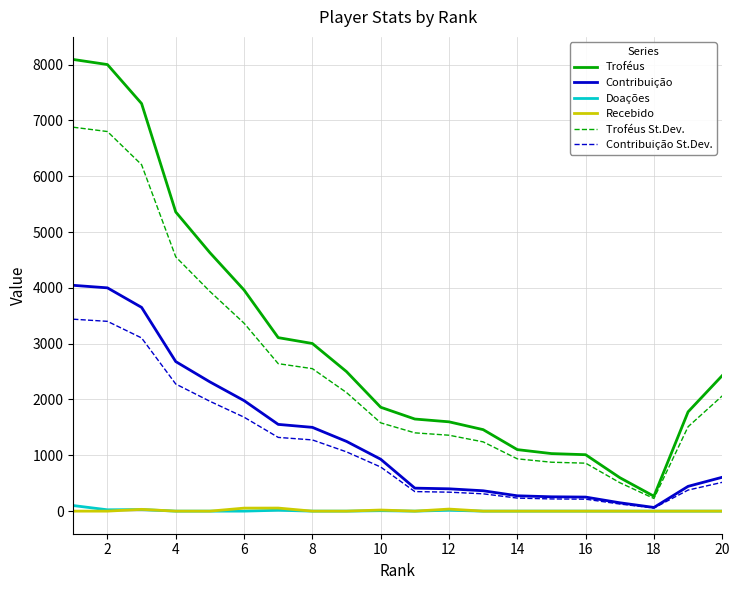

Which series has the largest range (max minus min)?

Troféus